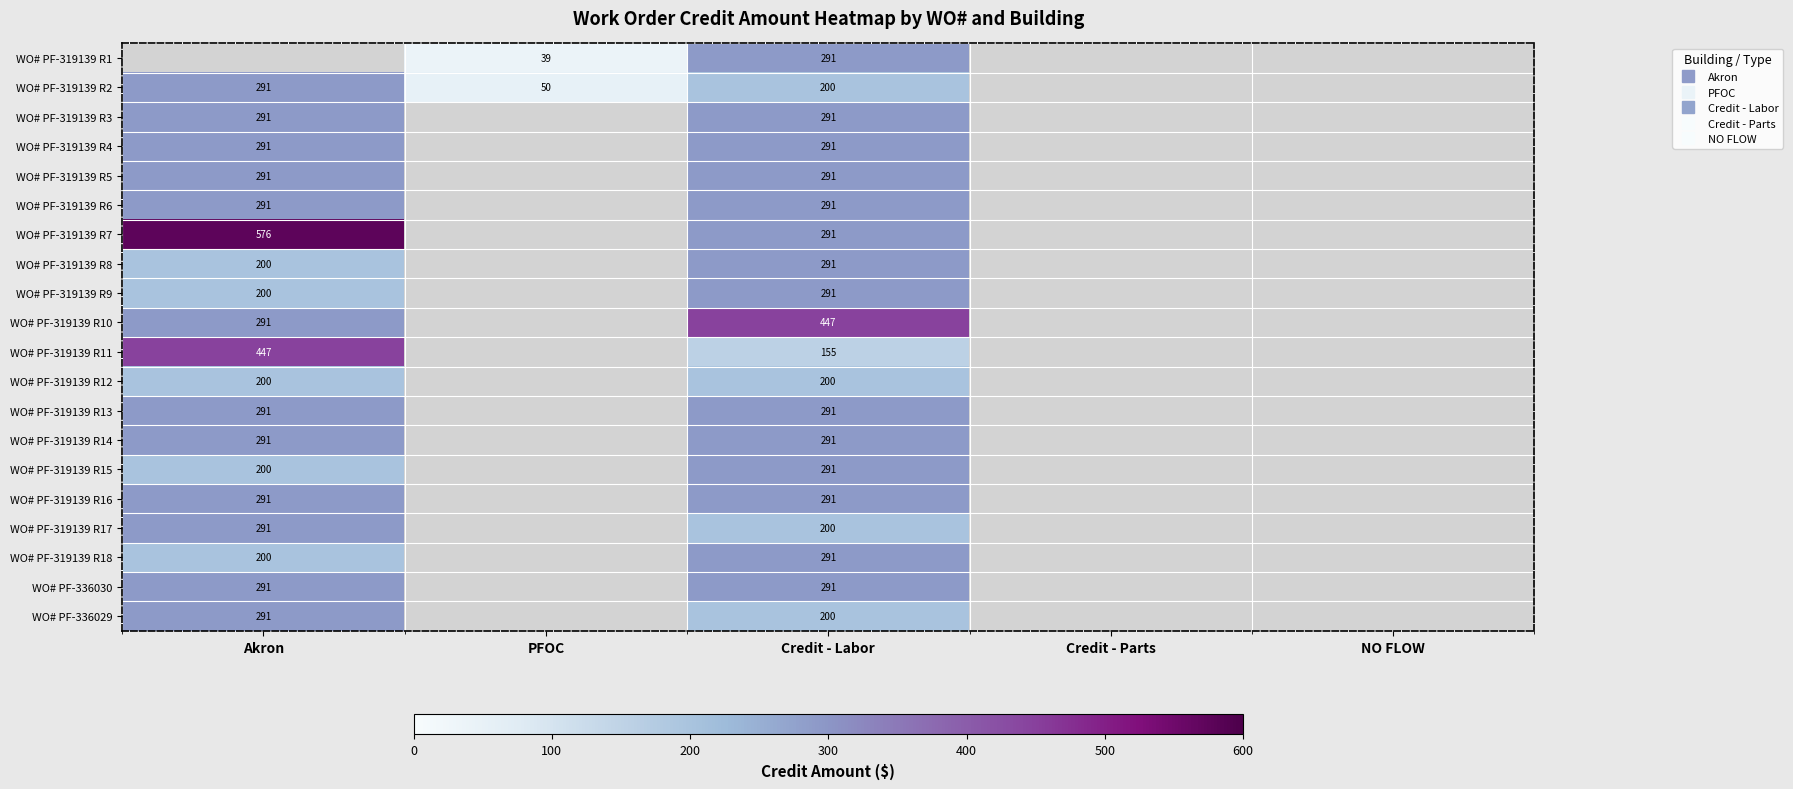

Rank the series by their maximum value, from highest to lowest.

WO# PF-319139 R7, WO# PF-319139 R10, WO# PF-319139 R11, WO# PF-319139 R1, WO# PF-319139 R2, WO# PF-319139 R3, WO# PF-319139 R4, WO# PF-319139 R5, WO# PF-319139 R6, WO# PF-319139 R8, WO# PF-319139 R9, WO# PF-319139 R13, WO# PF-319139 R14, WO# PF-319139 R15, WO# PF-319139 R16, WO# PF-319139 R17, WO# PF-319139 R18, WO# PF-336030, WO# PF-336029, WO# PF-319139 R12